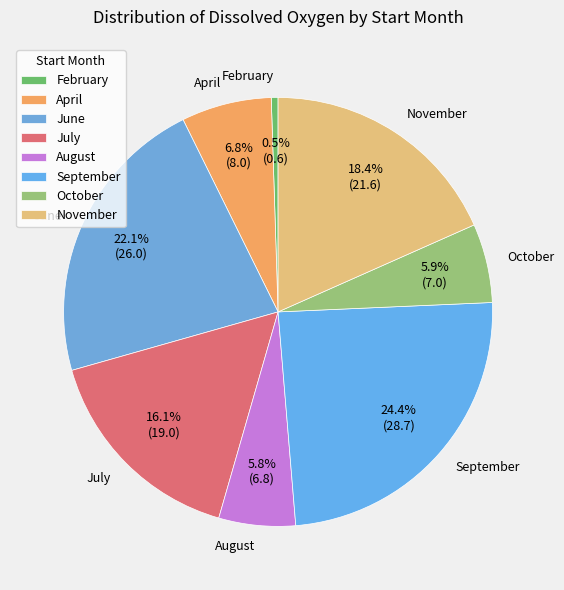

Is the sum of April and June greater than half?

No